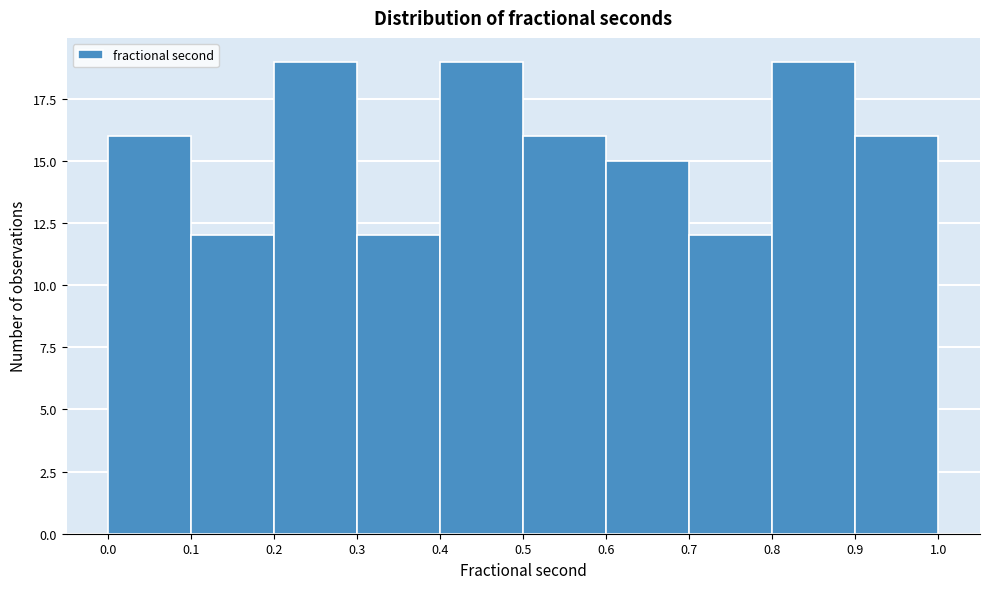

Reading left to right, list every bar in this chart as the range it spans on the x-axis followed by its height. The values are not printed on the chart, so give them approximately, as read against the axis.

0.0 to 0.1: 16
0.1 to 0.2: 12
0.2 to 0.3: 19
0.3 to 0.4: 12
0.4 to 0.5: 19
0.5 to 0.6: 16
0.6 to 0.7: 15
0.7 to 0.8: 12
0.8 to 0.9: 19
0.9 to 1.0: 16